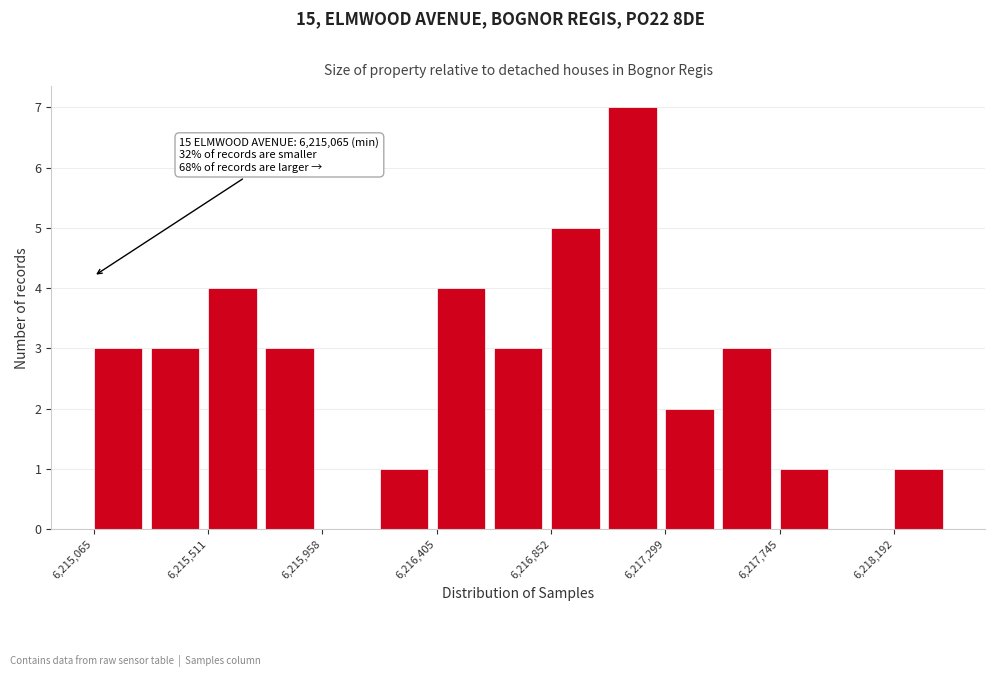

Which range on the x-axis has the tallest bar?

6217100 to 6217300